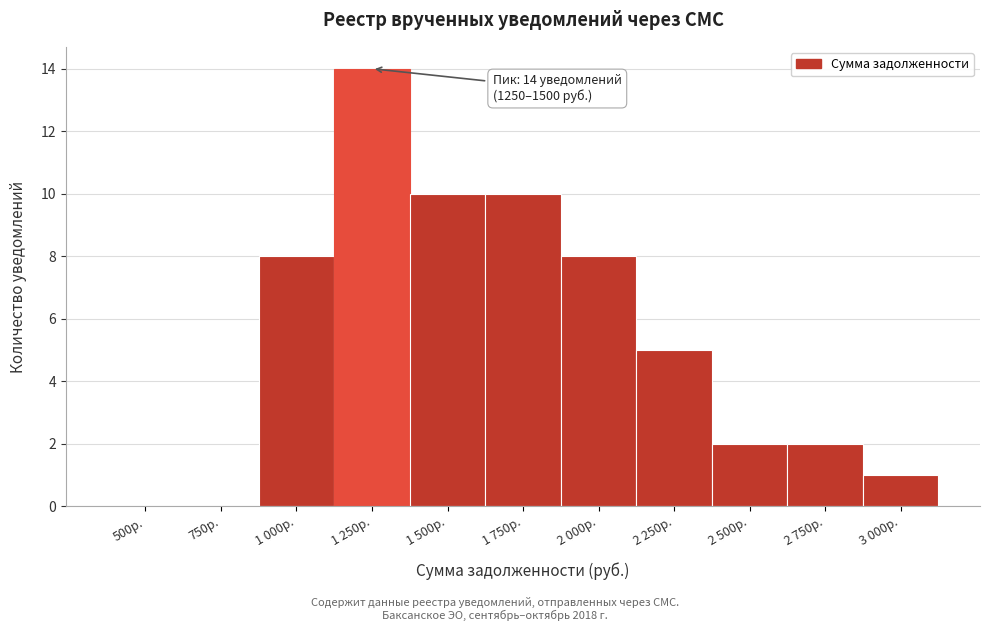

Reading left to right, what are all the values shown in this chart?

500р.=0	750р.=0	1 000р.=8	1 250р.=14	1 500р.=10	1 750р.=10	2 000р.=8	2 250р.=5	2 500р.=2	2 750р.=2	3 000р.=1